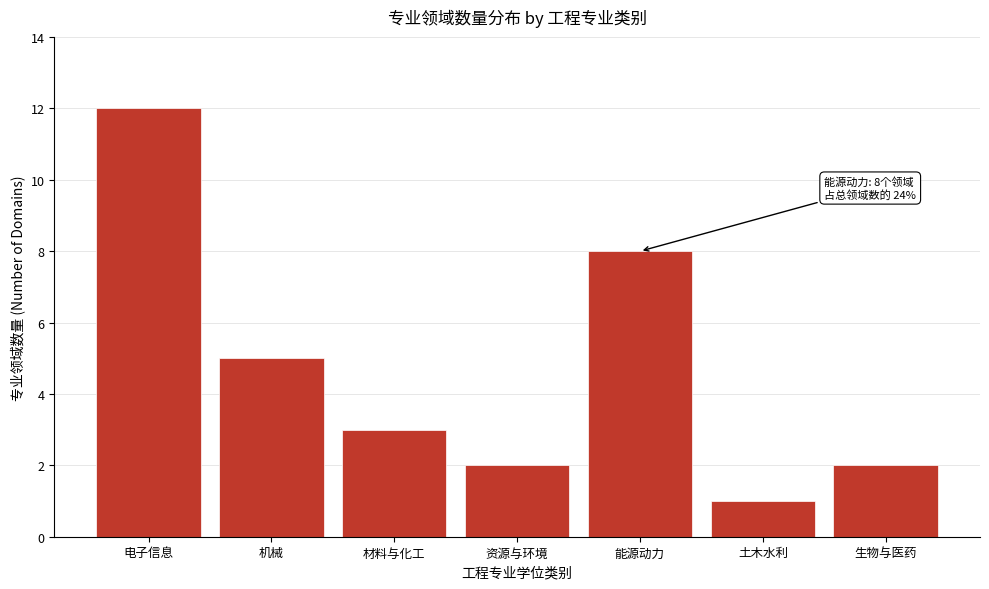

Reading left to right, what are all the values shown in this chart?

12	5	3	2	8	1	2